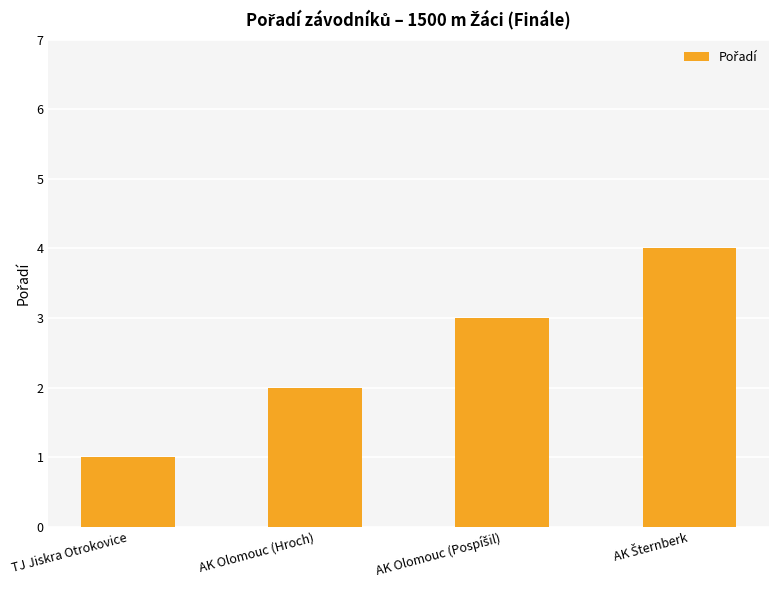

At which label is the value closest to 2?

AK Olomouc (Hroch)